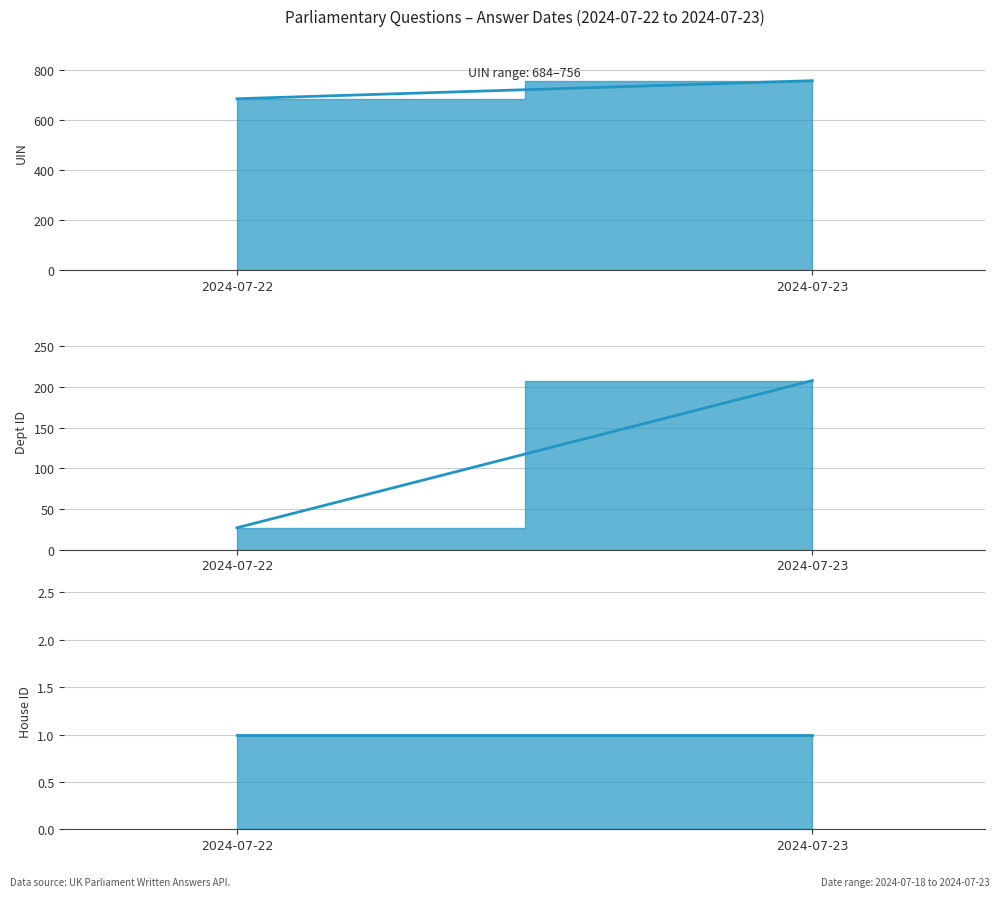

Which series has the largest total across all categories?

UIN